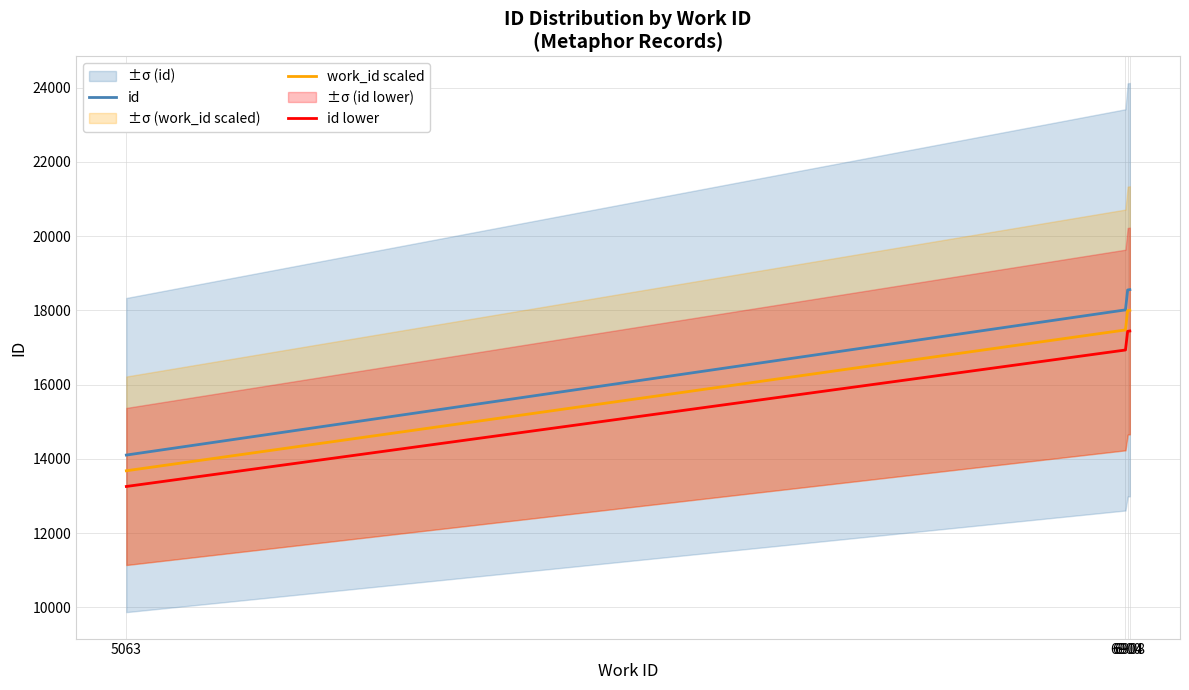

Reading left to right, list all the values displayed in this chart.

id: 5063=14105.0	6900=18016.1	6904=18551.9	6908=18561.0
work_id scaled: 5063=13681.9	6900=17475.6	6904=17995.3	6908=18004.2
id lower: 5063=13258.7	6900=16935.1	6904=17438.8	6908=17447.4